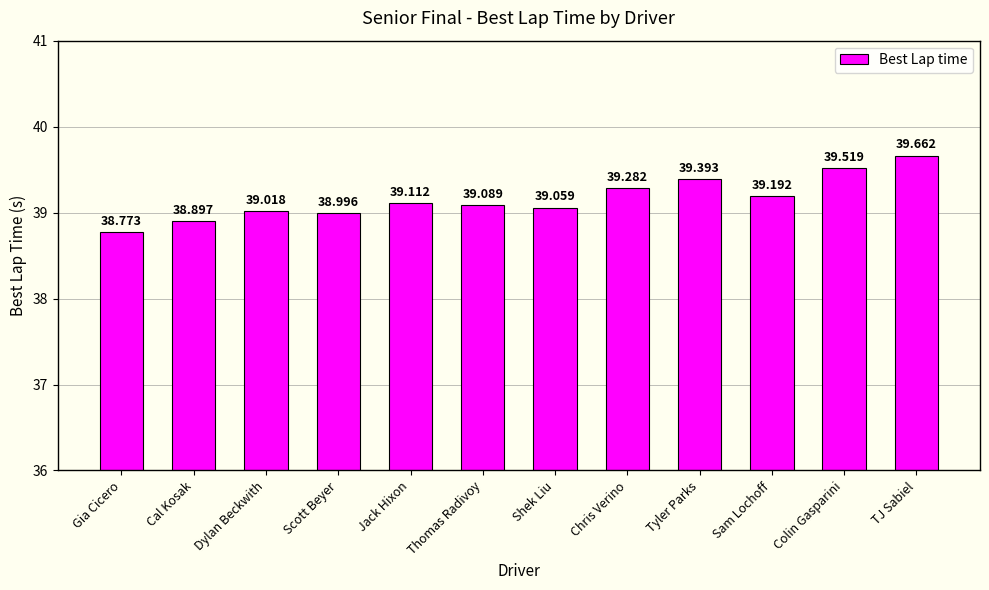

What is the label of the 2nd bar from the right?

Colin Gasparini